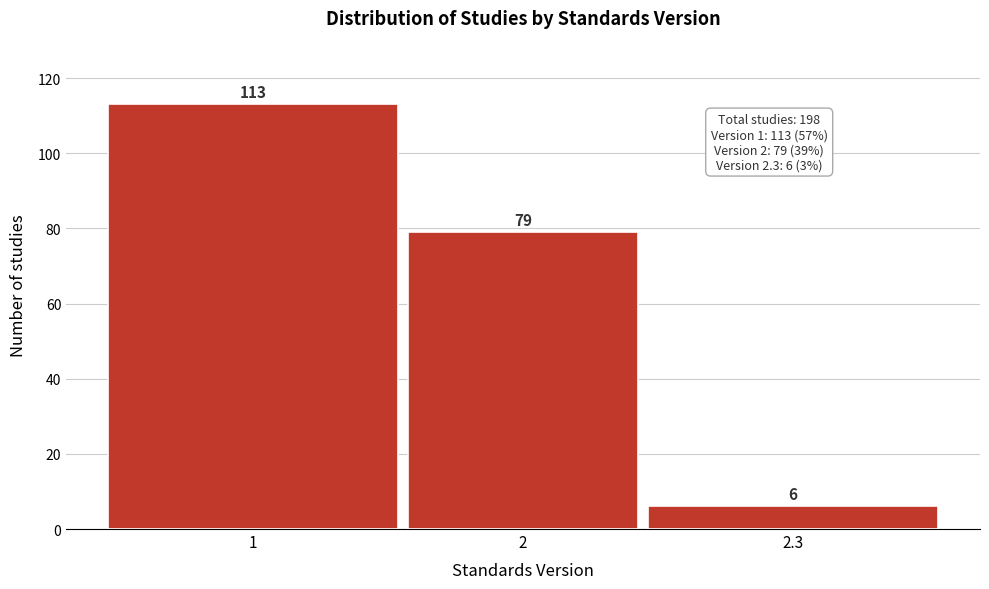

Reading left to right, list all the values displayed in this chart.

113	79	6